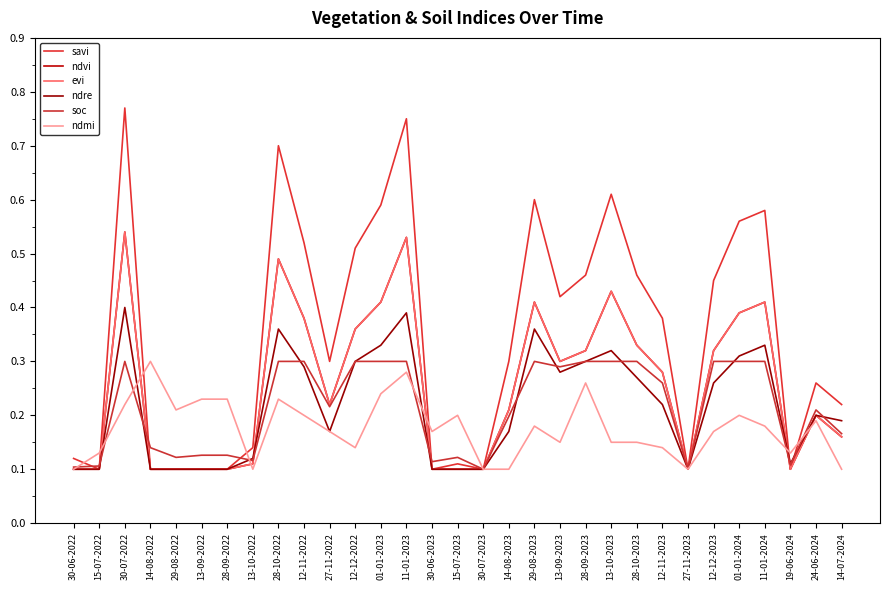

What position from the left is 11-01-2024?

28